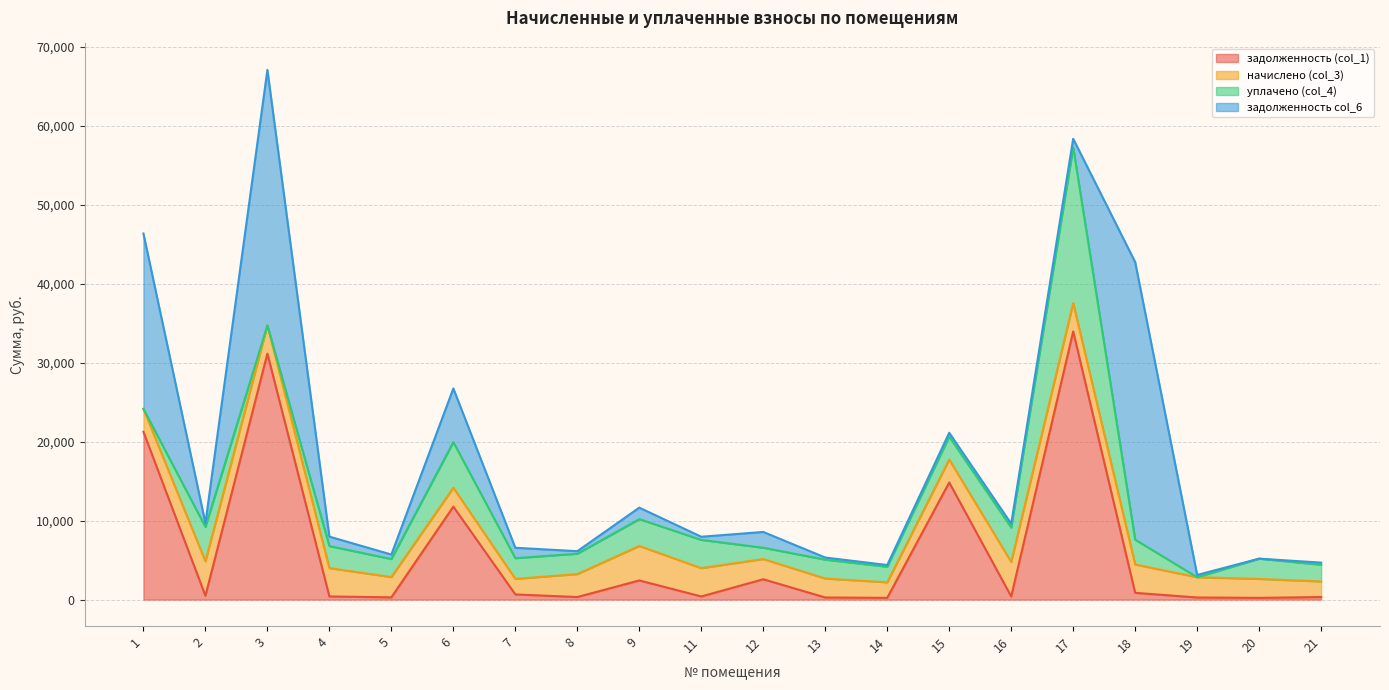

How many values in the начислено (col_3) series exceed 2905?

11